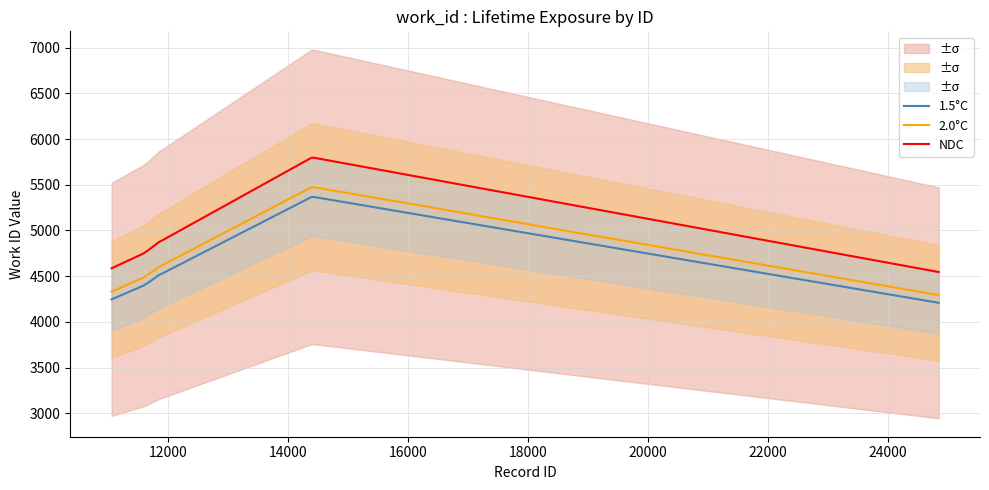

What is the value of the 1.5°C point at the 2nd from the left?

4396.0